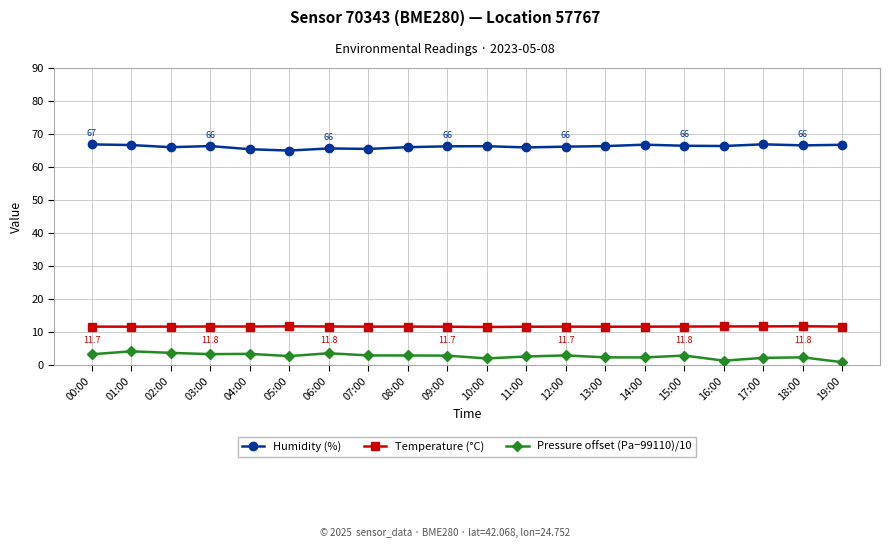

What is the difference between the second highest and minimum values in the Pressure offset (Pa−99110)/10 series?

2.8